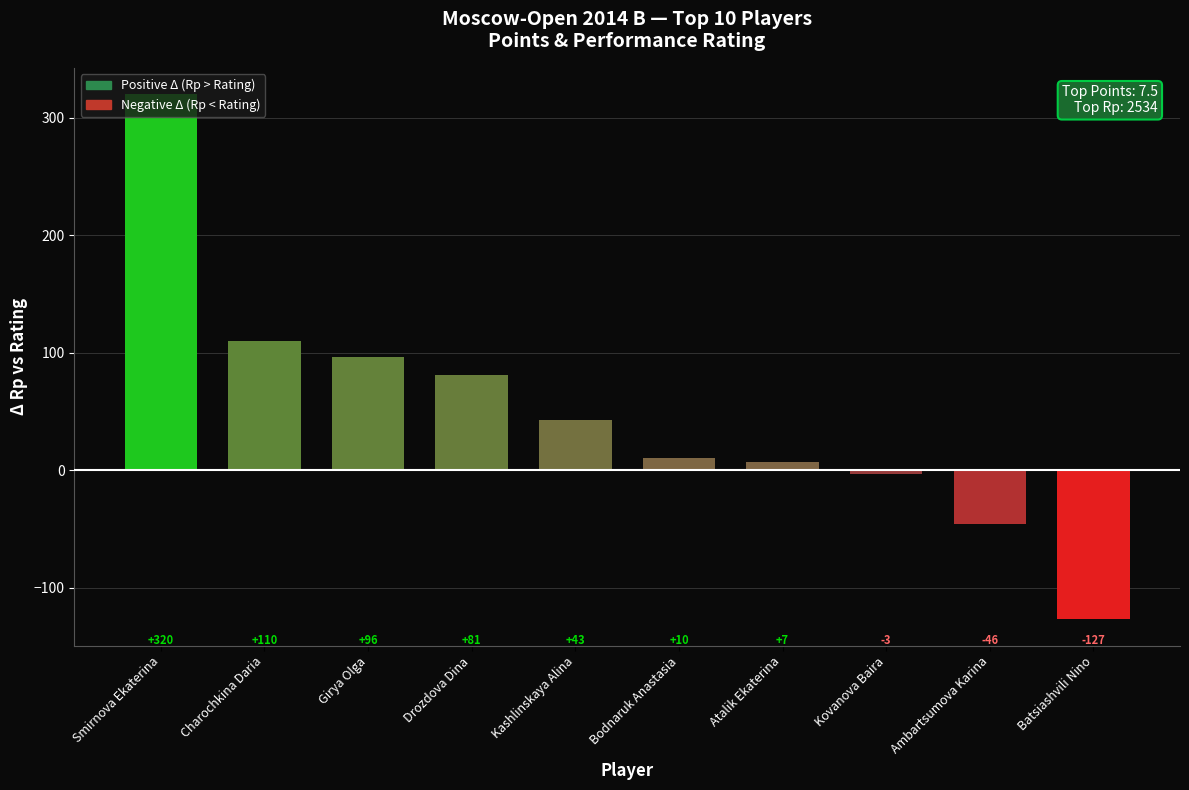

How many data points does each series have?

10